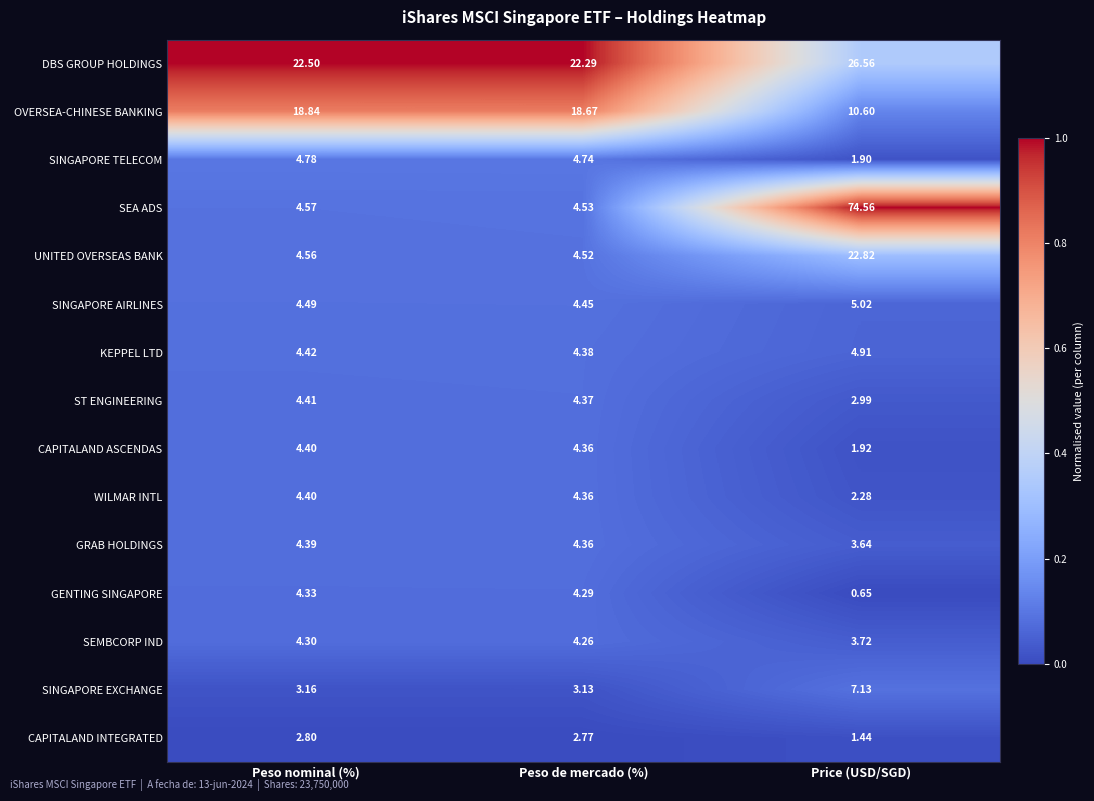

Which series has the largest total across all categories?

SEA ADS